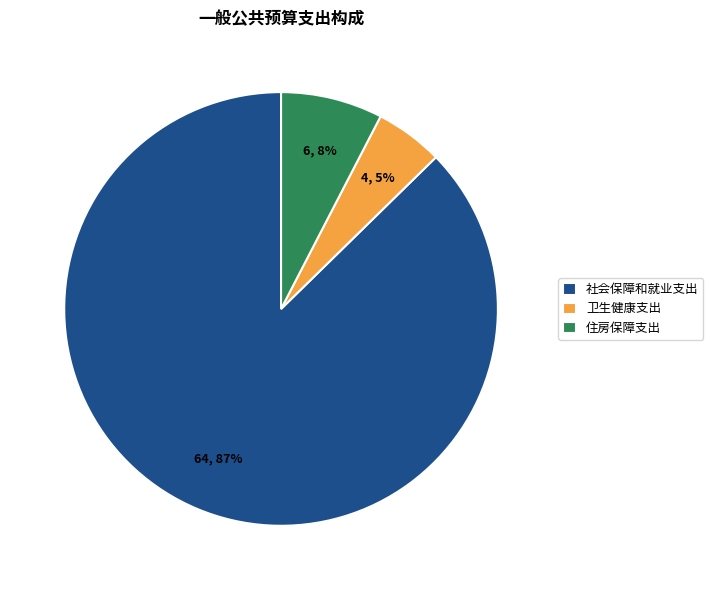

The 社会保障和就业支出 slice represents 87% of the pie. True or false?

True